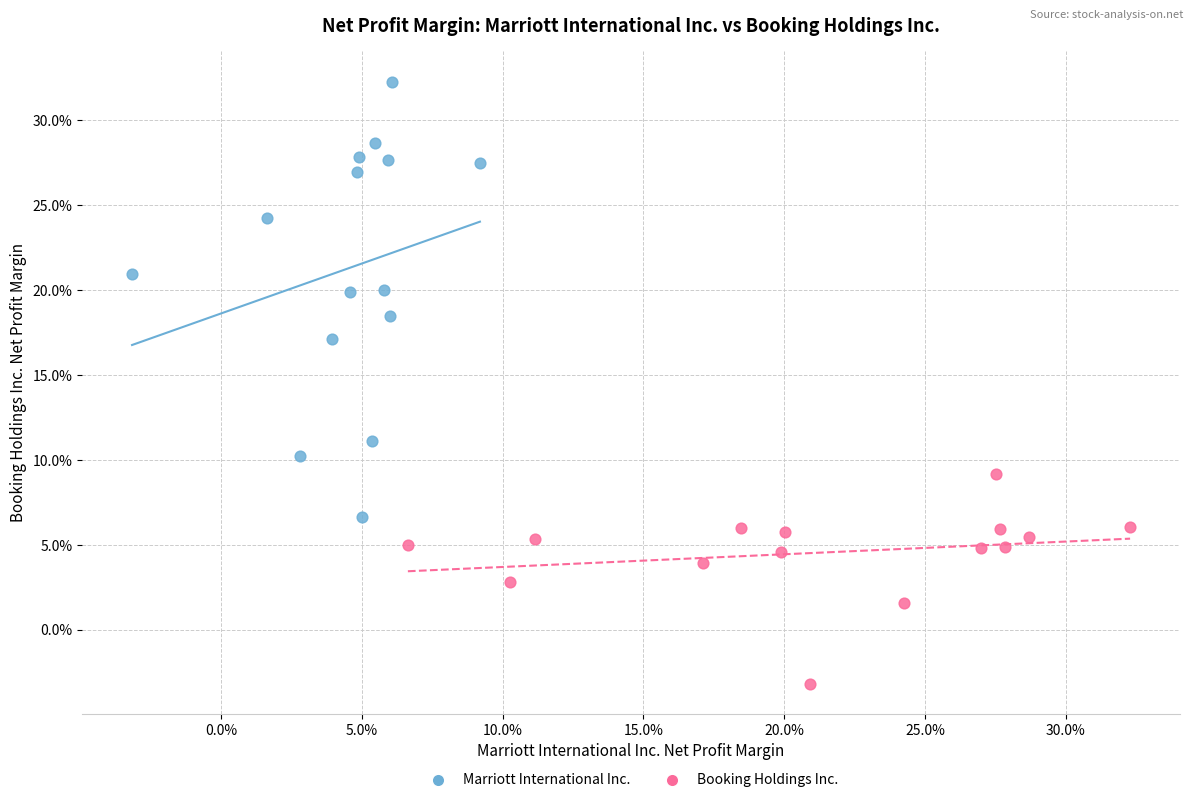

Which series contains the highest Y value?

Marriott International Inc.